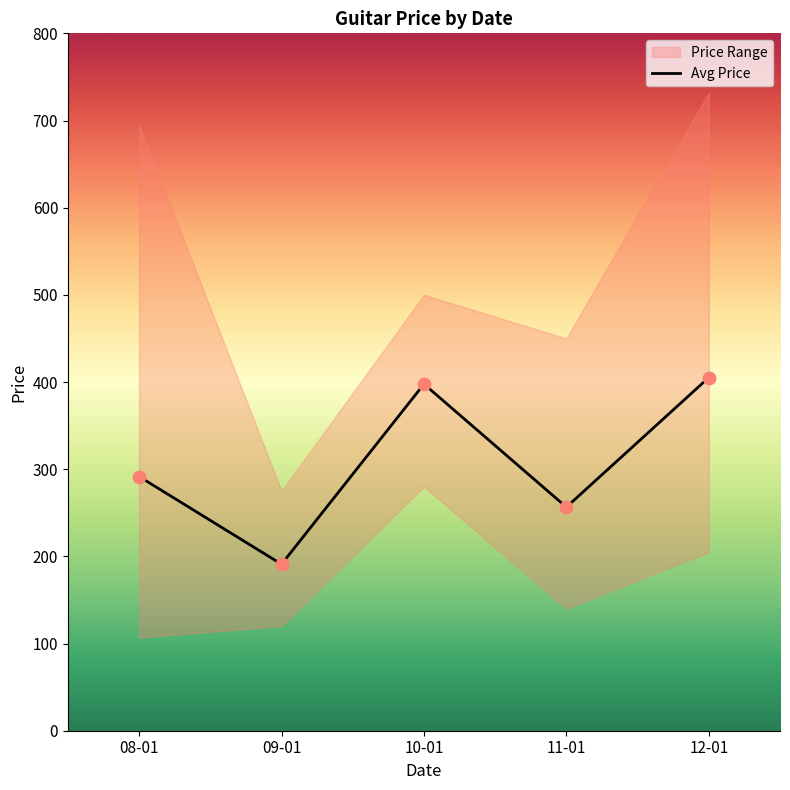

What is the change in value from 09-01 to 11-01?

+65.5